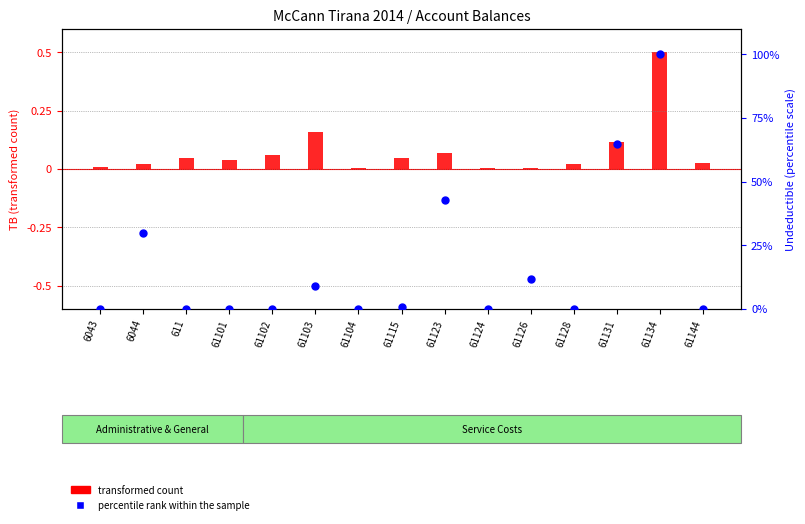

What are all the series names shown in the legend?

transformed count, percentile rank within the sample